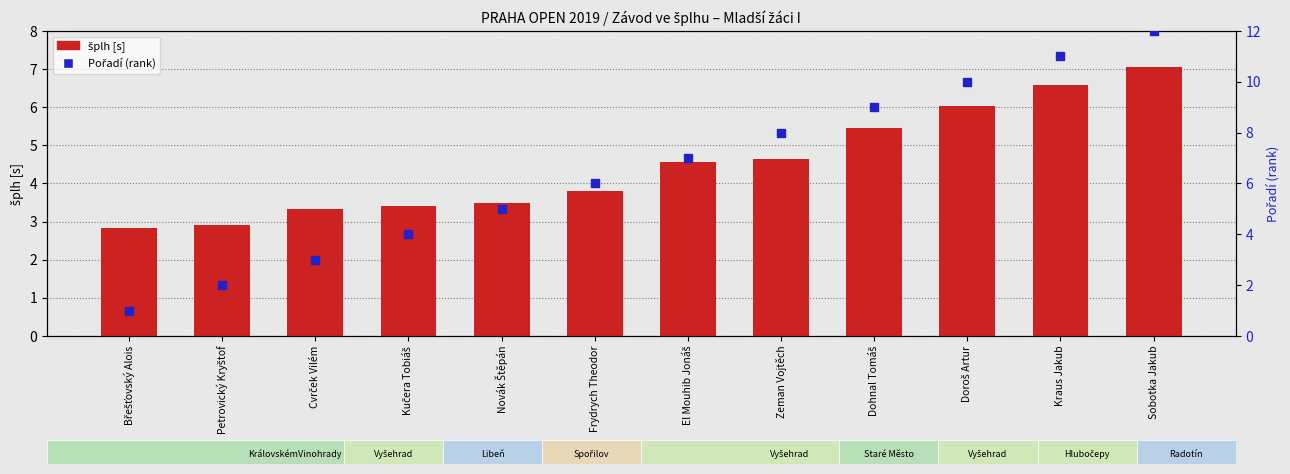

Which series has the largest total across all categories?

Pořadí (rank)